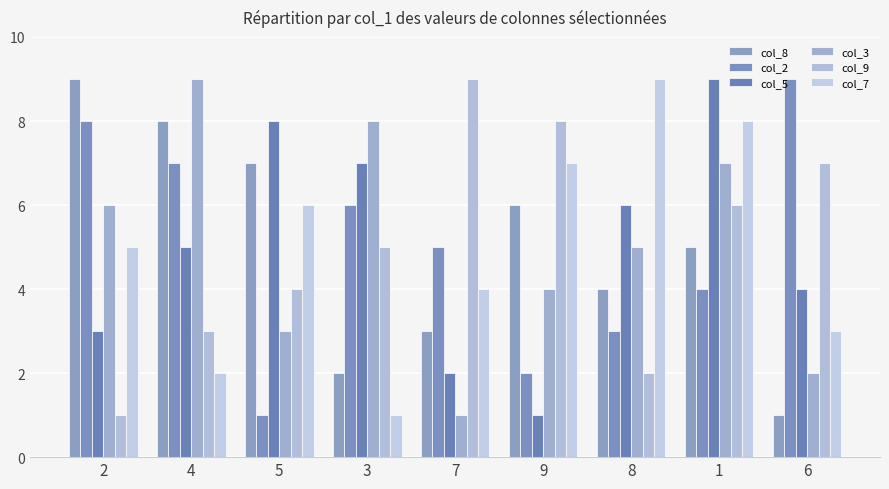

Reading left to right, list all the values displayed in this chart.

col_8: 2=9	4=8	5=7	3=2	7=3	9=6	8=4	1=5	6=1
col_2: 2=8	4=7	5=1	3=6	7=5	9=2	8=3	1=4	6=9
col_5: 2=3	4=5	5=8	3=7	7=2	9=1	8=6	1=9	6=4
col_3: 2=6	4=9	5=3	3=8	7=1	9=4	8=5	1=7	6=2
col_9: 2=1	4=3	5=4	3=5	7=9	9=8	8=2	1=6	6=7
col_7: 2=5	4=2	5=6	3=1	7=4	9=7	8=9	1=8	6=3